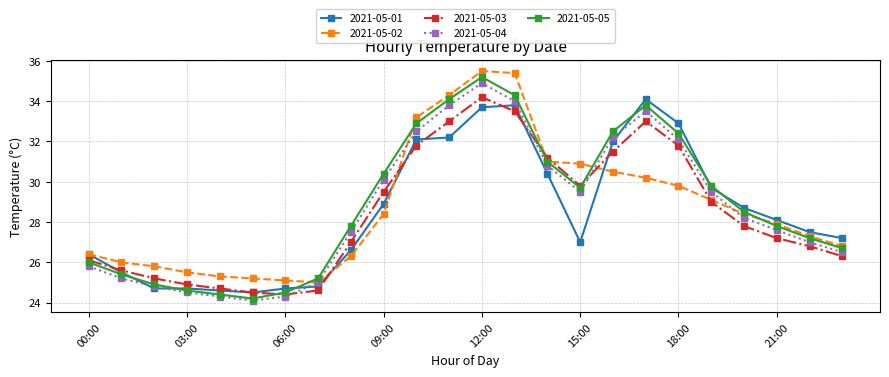

Reading right to left, what are all the values shown in this chart?

2021-05-01: 27.2	27.5	28.1	28.7	29.7	32.9	34.1	32.0	27.0	30.4	33.8	33.7	32.2	32.1	28.9	26.6	24.8	24.7	24.5	24.6	24.7	24.7	25.5	26.4
2021-05-02: 26.8	27.3	27.9	28.4	29.1	29.8	30.2	30.5	30.9	31.0	35.4	35.5	34.3	33.2	28.4	26.3	25.0	25.1	25.2	25.3	25.5	25.8	26.0	26.4
2021-05-03: 26.3	26.8	27.2	27.8	29.0	31.8	33.0	31.5	29.8	31.2	33.5	34.2	33.0	31.8	29.5	27.0	24.6	24.4	24.5	24.7	24.9	25.2	25.6	26.1
2021-05-04: 26.5	27.0	27.6	28.2	29.5	32.1	33.5	32.2	29.5	30.8	34.0	34.9	33.8	32.5	30.1	27.5	25.0	24.3	24.1	24.3	24.5	24.8	25.2	25.8
2021-05-05: 26.7	27.2	27.8	28.5	29.8	32.4	33.8	32.5	29.7	31.0	34.3	35.2	34.1	32.9	30.4	27.8	25.2	24.5	24.2	24.4	24.6	24.9	25.4	26.0